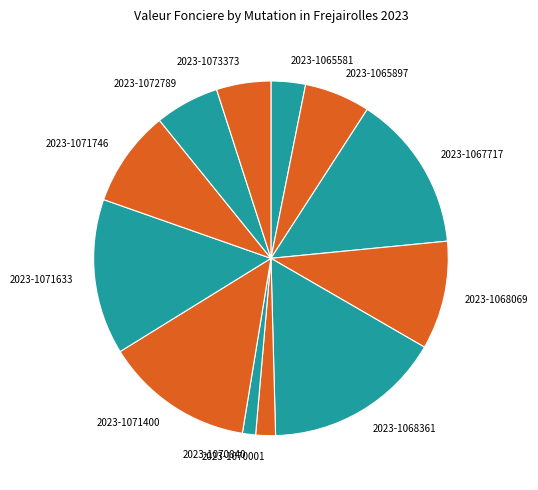

What is the smallest slice in the pie chart?

2023-1070840